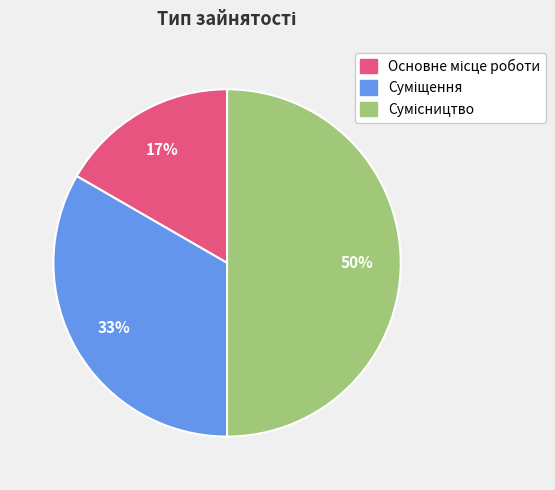

To the nearest percent, what is the average slice percentage?

33%